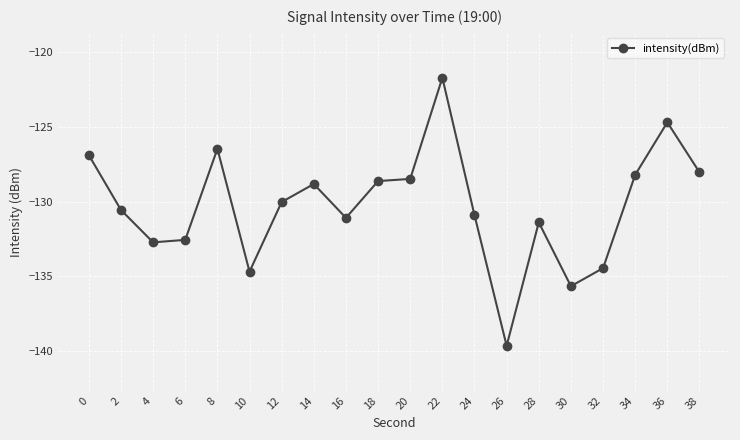

True or false: there are more than 1 points higher than both neighbors.

True